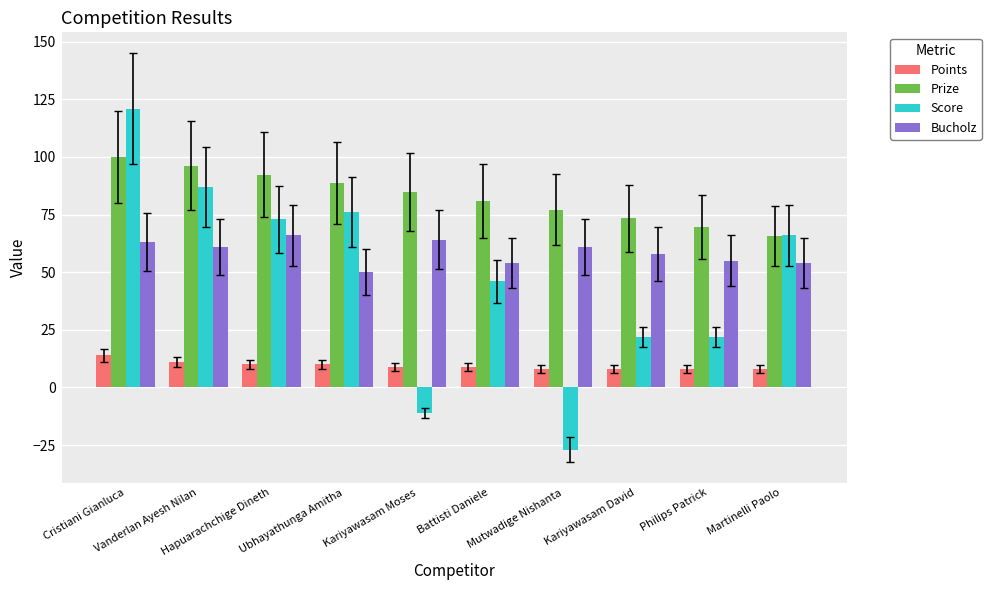

Which category has the lowest value in the Prize series?

Martinelli Paolo